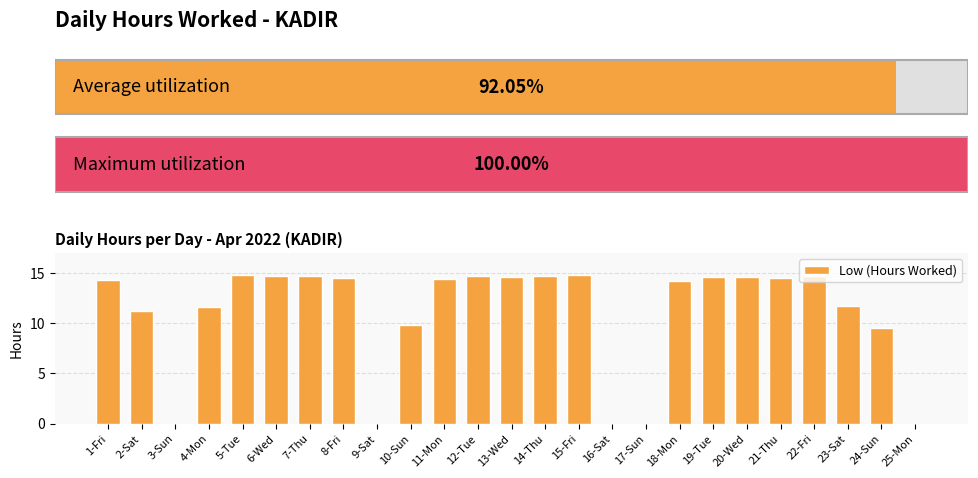

Is it true that the value at 15-Fri is 20.5?

False